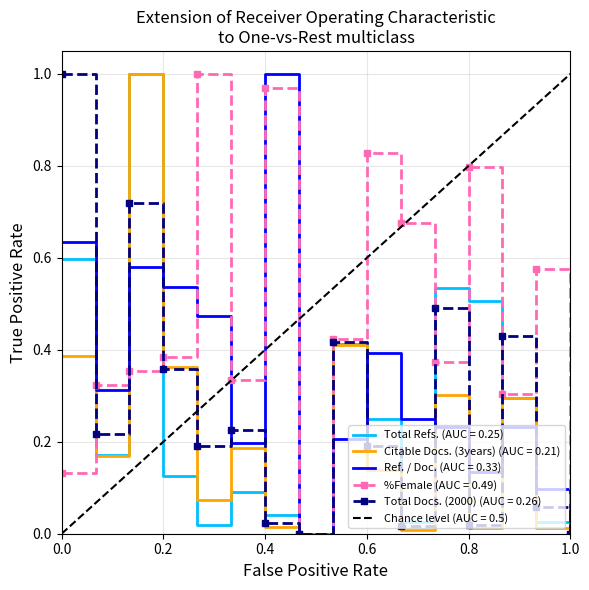

Reading right to left, list all the values displayed in this chart.

Total Refs.: 0.0	0.0	0.3	0.5	0.5	0.0	0.2	0.4	0.0	0.0	0.1	0.0	0.1	1.0	0.2	0.6
Citable Docs. (3years): 0.0	0.0	0.3	0.0	0.3	0.0	0.1	0.4	0.0	0.0	0.2	0.1	0.4	1.0	0.2	0.4
Ref. / Doc.: 0.0	0.1	0.2	0.1	0.2	0.2	0.4	0.2	0.0	1.0	0.2	0.5	0.5	0.6	0.3	0.6
%Female: 0.0	0.6	0.3	0.8	0.4	0.7	0.8	0.4	0.0	1.0	0.3	1.0	0.4	0.4	0.3	0.1
Total Docs. (2000): 0.0	0.1	0.4	0.0	0.5	0.0	0.2	0.4	0.0	0.0	0.2	0.2	0.4	0.7	0.2	1.0